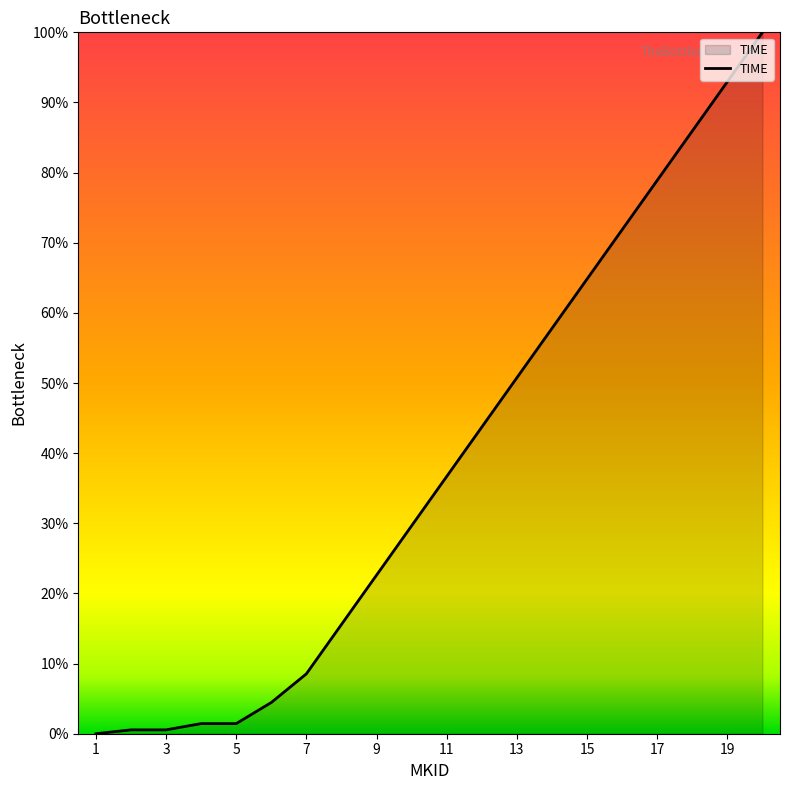

How many lines are shown in the chart?

1